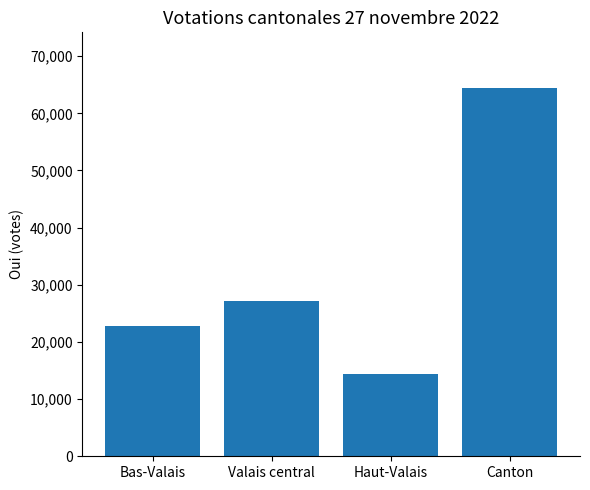

How many data points are less than 27252?

2